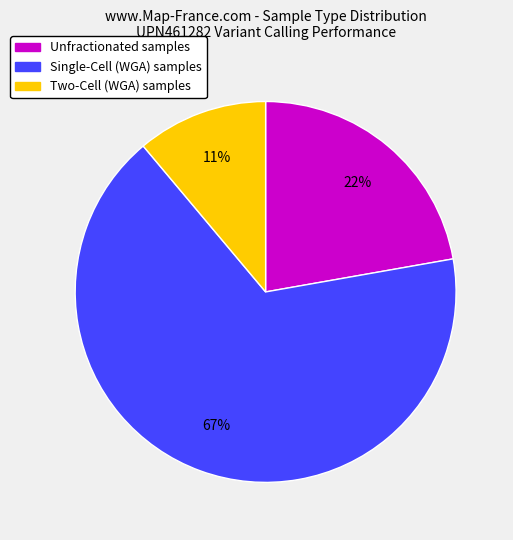

What percentage is the Single-Cell (WGA) slice, to the nearest percent?

67%